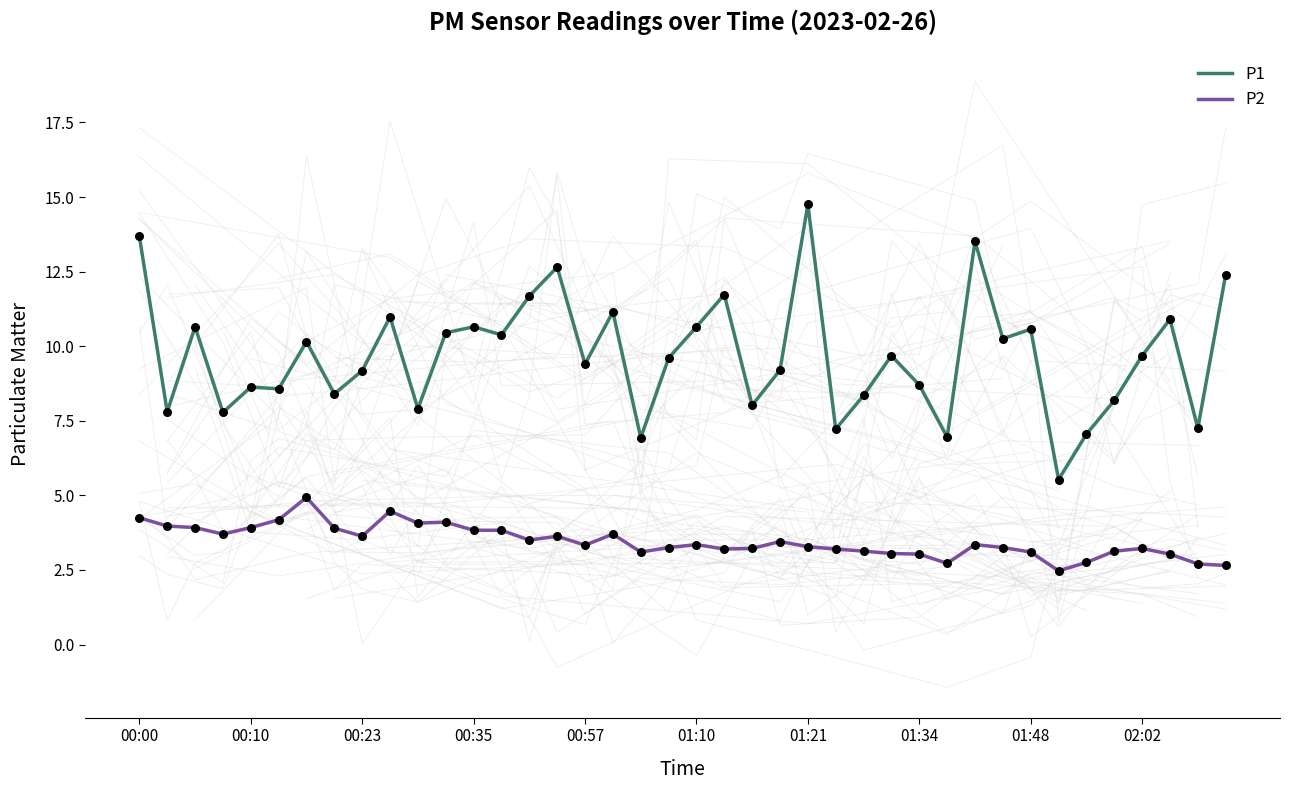

Which series has the largest total across all categories?

P1